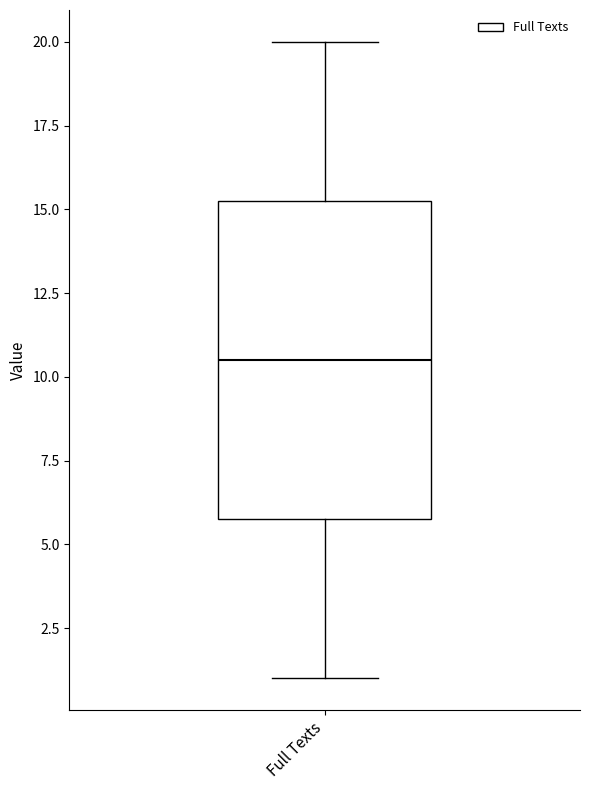

Where does the lower whisker of the box for Full Texts end on the y-axis? The values are not printed on the chart, so give them approximately, as read against the axis.

1.0